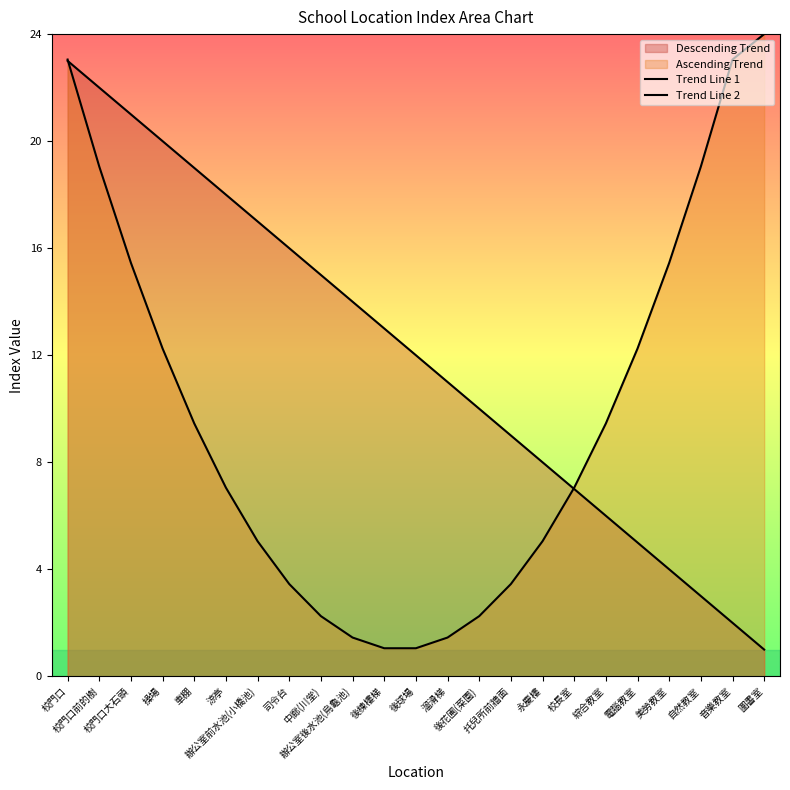

Is it true that Trend Line 2 equals 6.8 at 辦公室前水池(小橋池)?

False